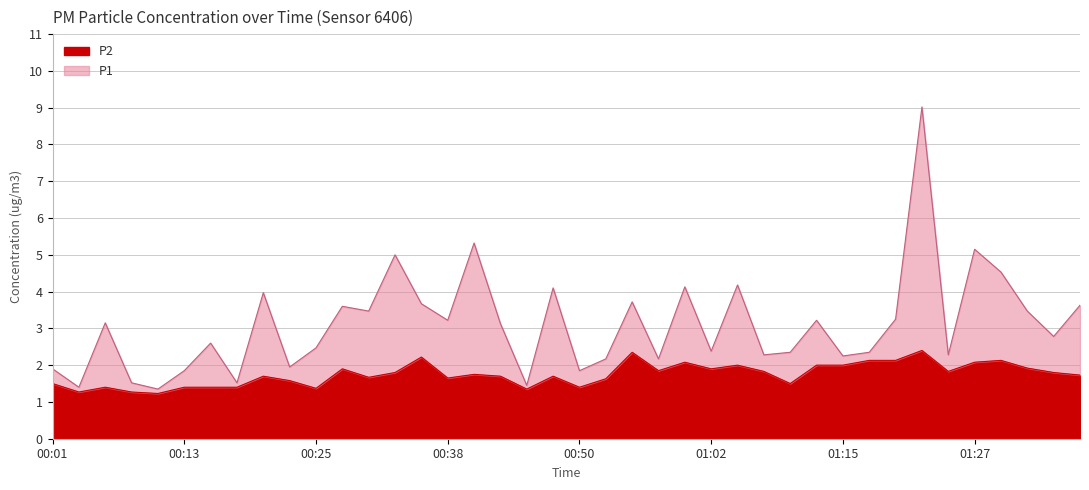

What is the sum of the P2 values at 00:13 and 01:35?

3.2